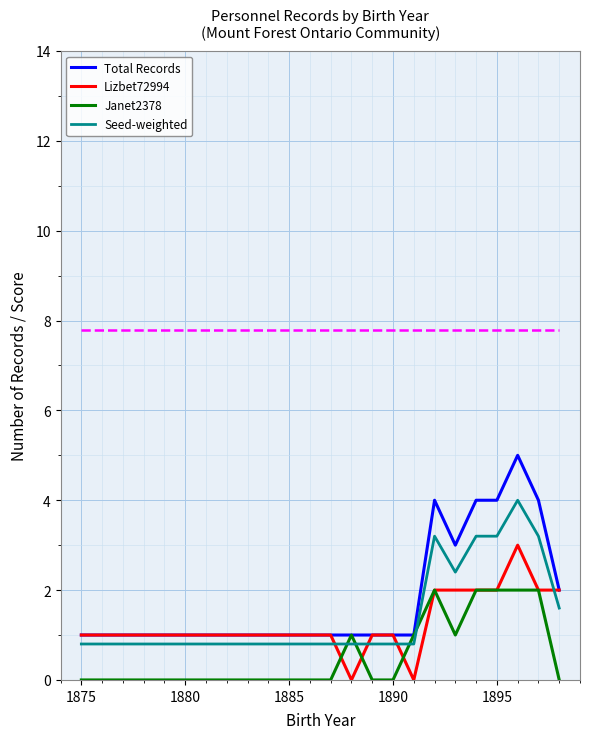

Does the chart have visible grid lines?

Yes